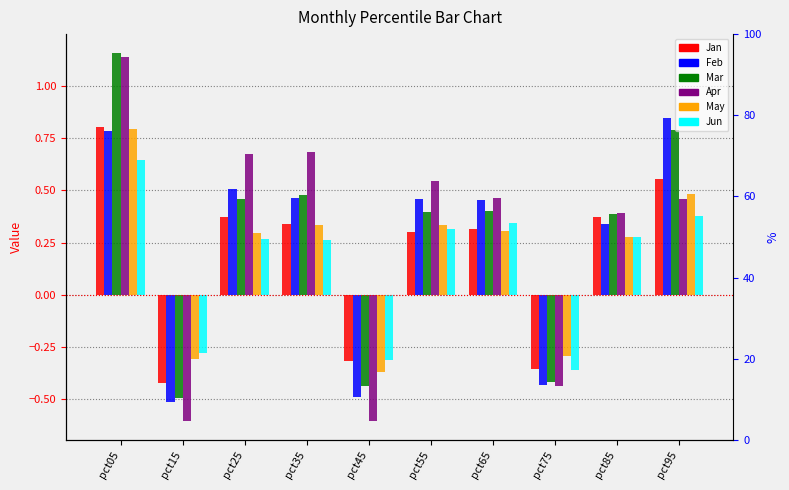

List the labels in order of Apr value, largest first.

pct05, pct35, pct25, pct55, pct65, pct95, pct85, pct75, pct15, pct45